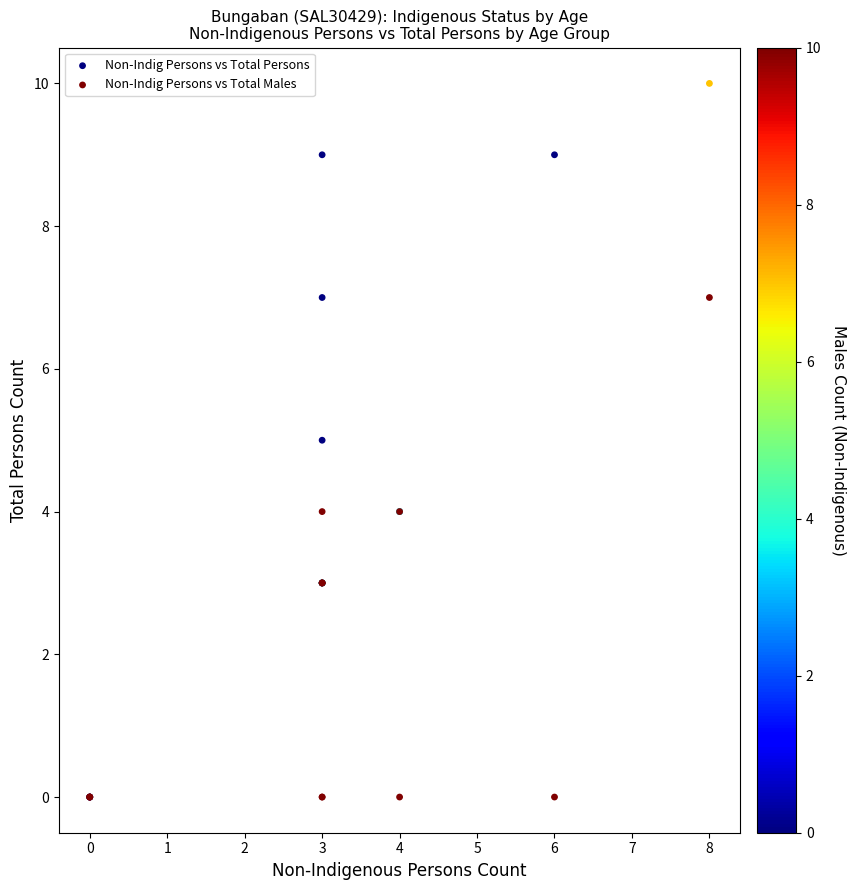

Which series has the widest spread of Y values?

Non-Indig Persons vs Total Persons